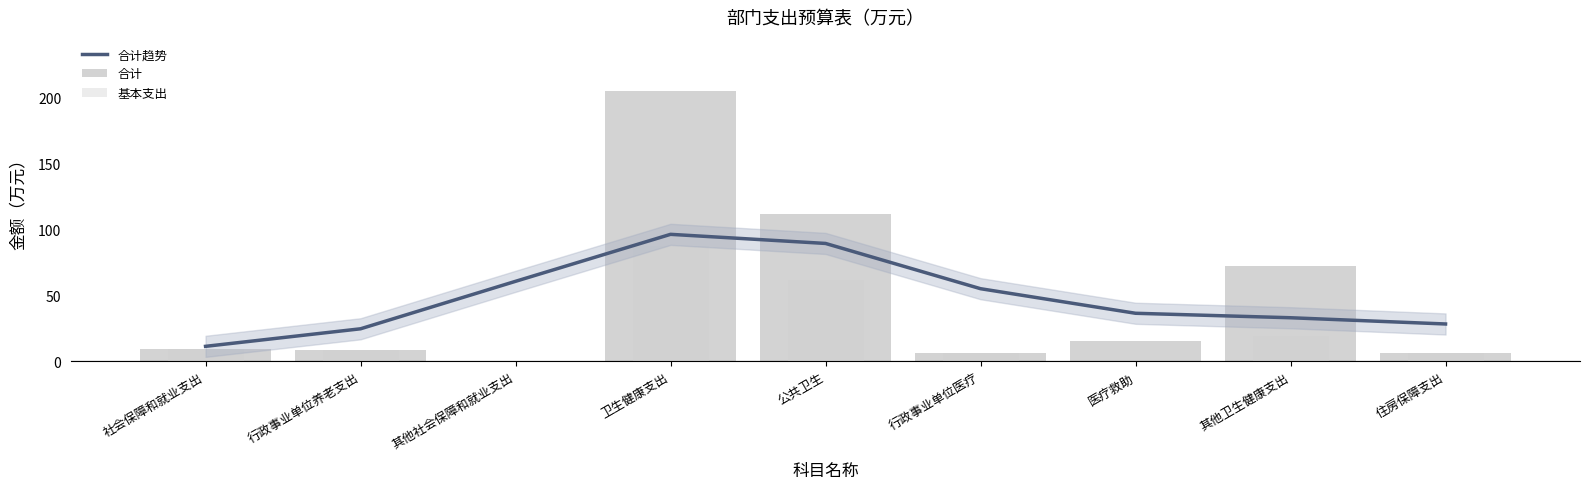

What value does the 合计趋势 series have at 住房保障支出?

28.2